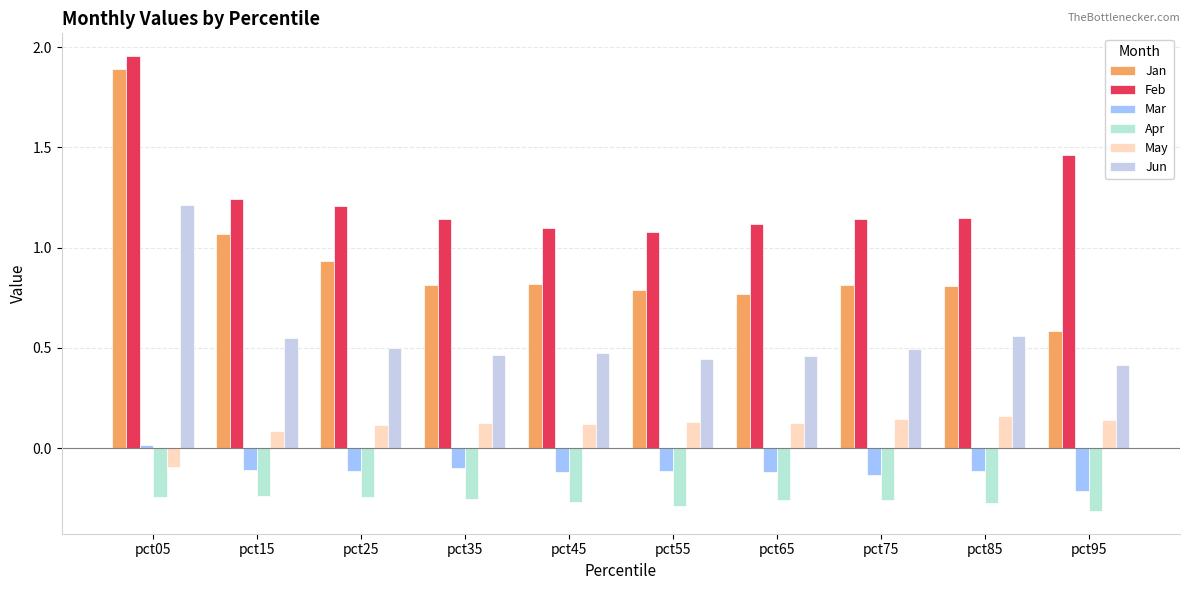

What is the greatest value displayed?

2.0